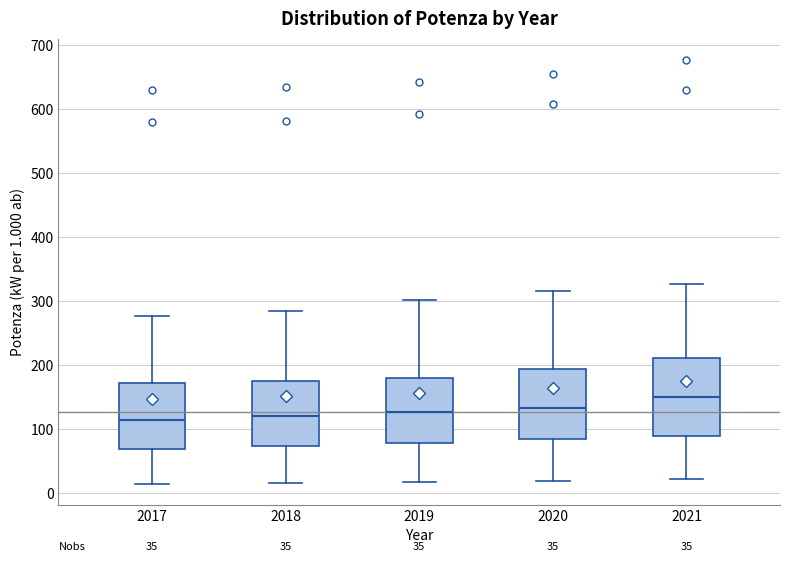

Which box is the tallest, from its lower edge to its upper edge?

2021